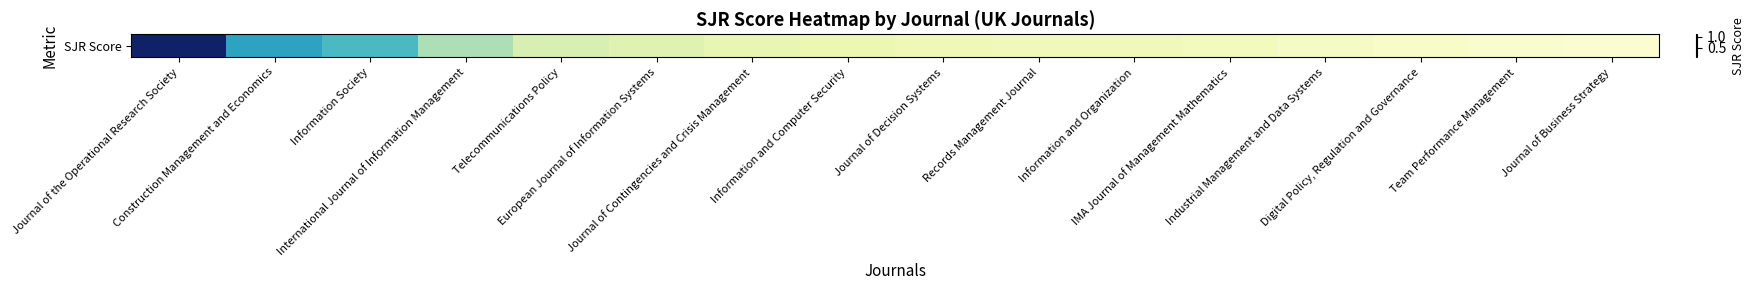

Rank the categories by value from highest to lowest.

Journal of the Operational Research Society, Construction Management and Economics, Information Society, International Journal of Information Management, Telecommunications Policy, European Journal of Information Systems, Journal of Contingencies and Crisis Management, Information and Computer Security, Journal of Decision Systems, Records Management Journal, Information and Organization, IMA Journal of Management Mathematics, Industrial Management and Data Systems, Digital Policy, Regulation and Governance, Team Performance Management, Journal of Business Strategy